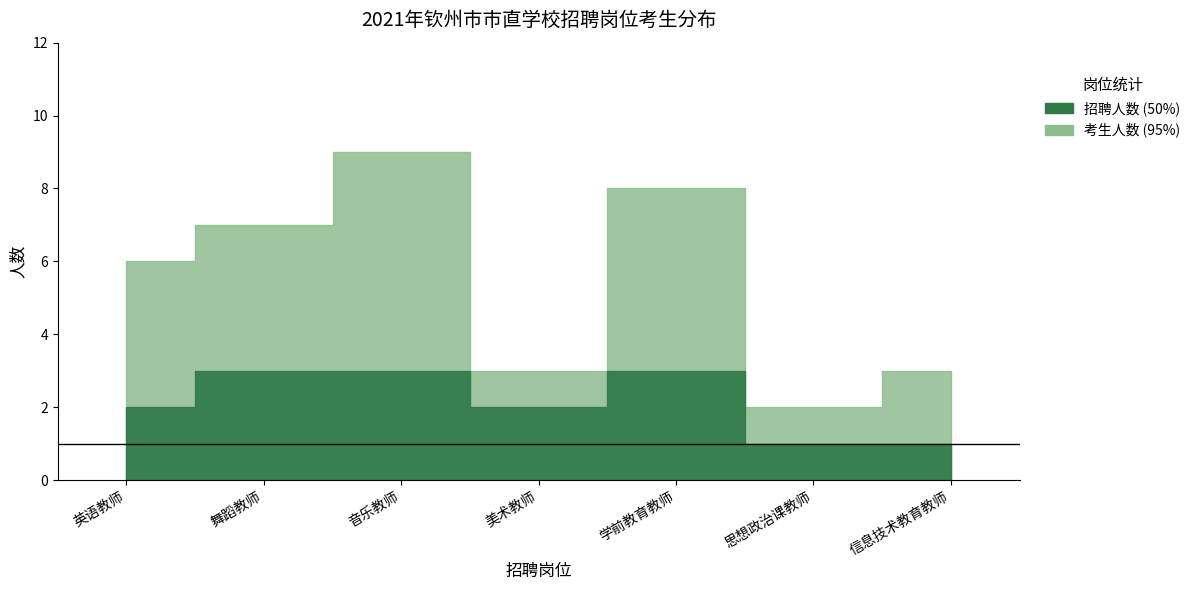

Which series has the largest range (max minus min)?

考生人数 (95%)